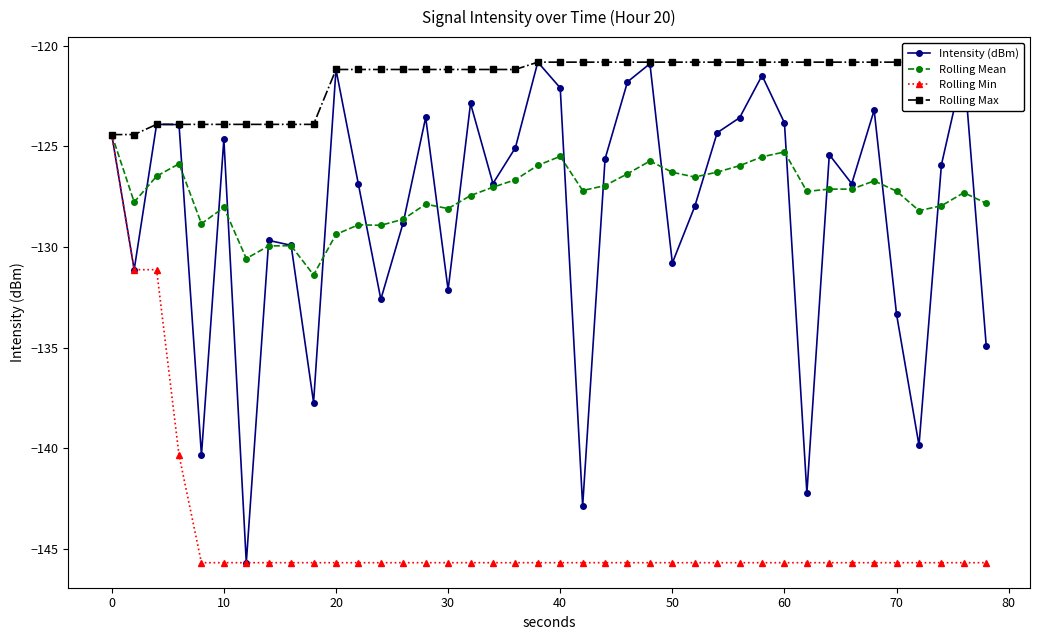

True or false: Rolling Max has more than 2 points higher than both neighbors.

False